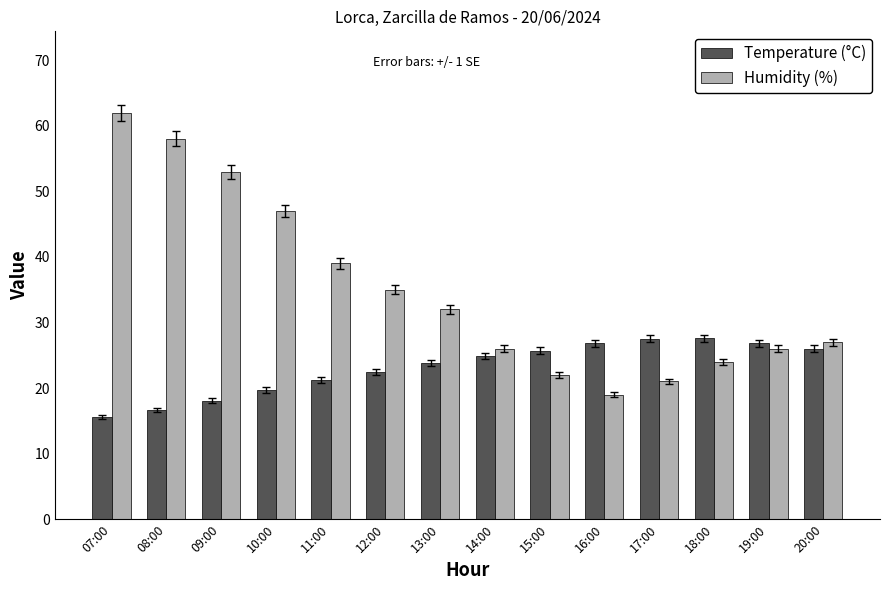

Read the Humidity (%) value at 09:00.

53.0